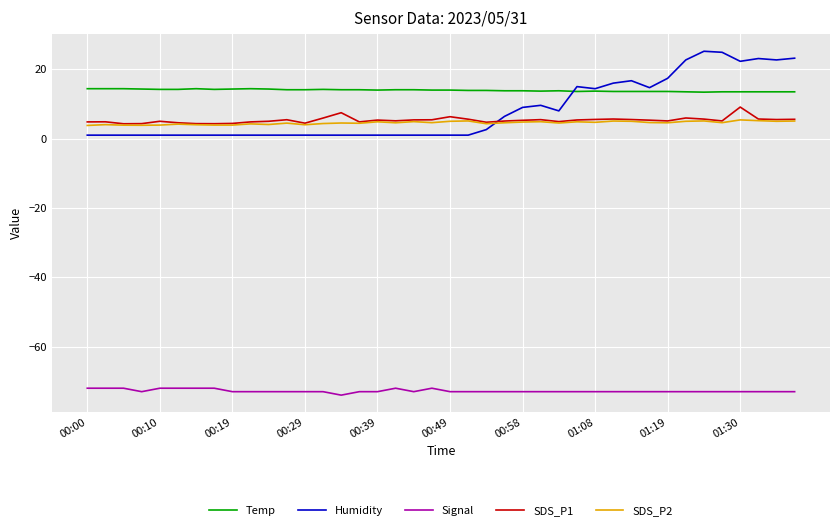

Which series has the largest range (max minus min)?

Humidity